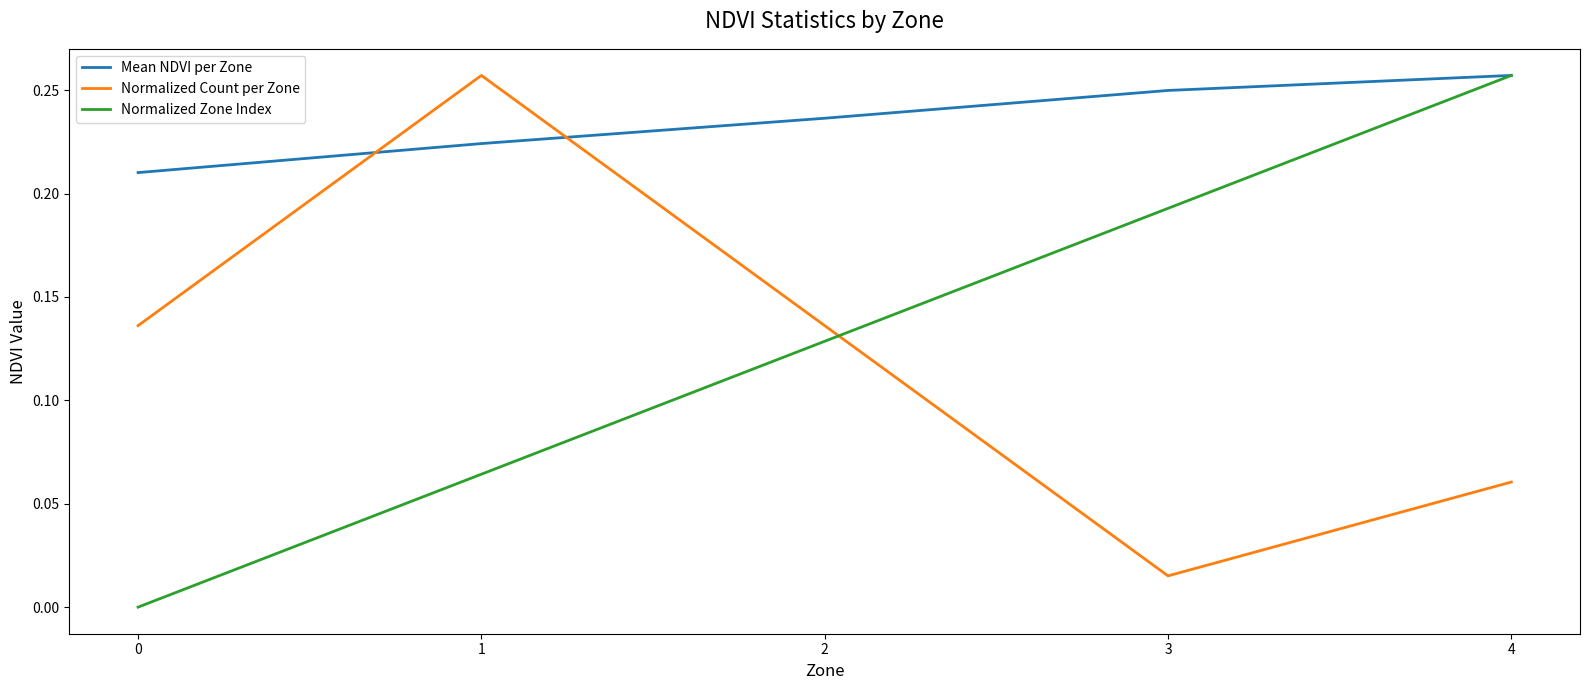

Rank the series at 0 from lowest to highest value.

Normalized Zone Index, Normalized Count per Zone, Mean NDVI per Zone